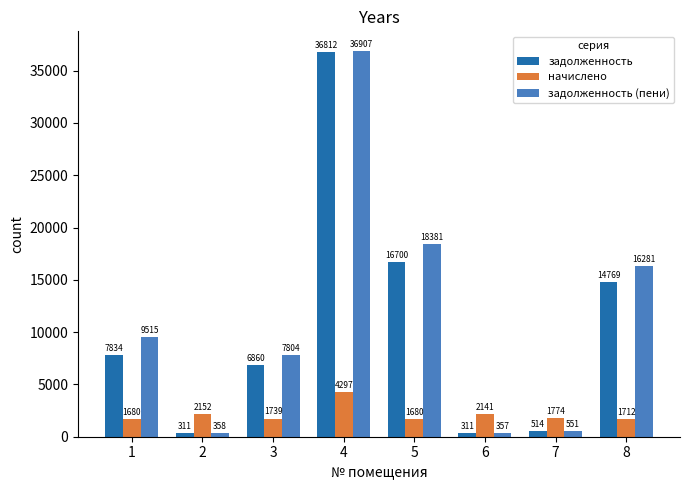

What value does the задолженность (пени) series have at 5?

18381.1